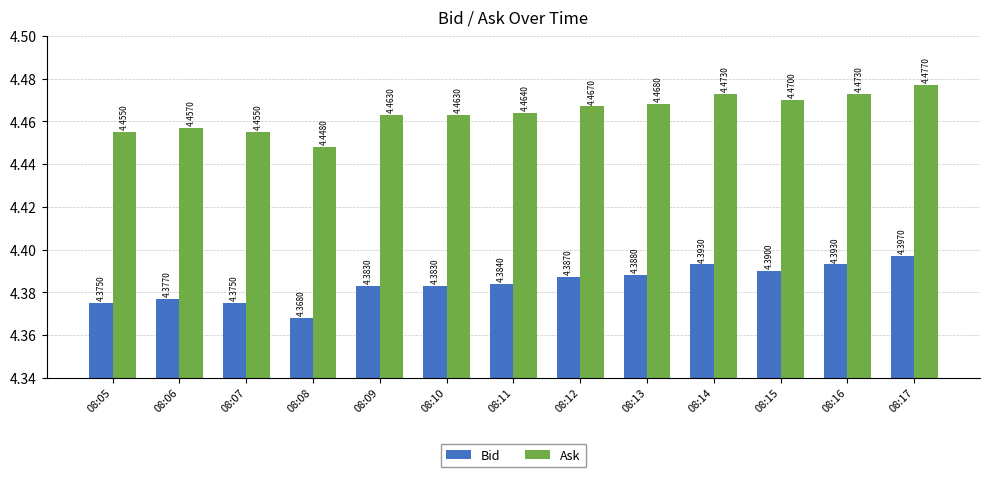

What is the sum of the Ask values at 08:06 and 08:05?

8.9